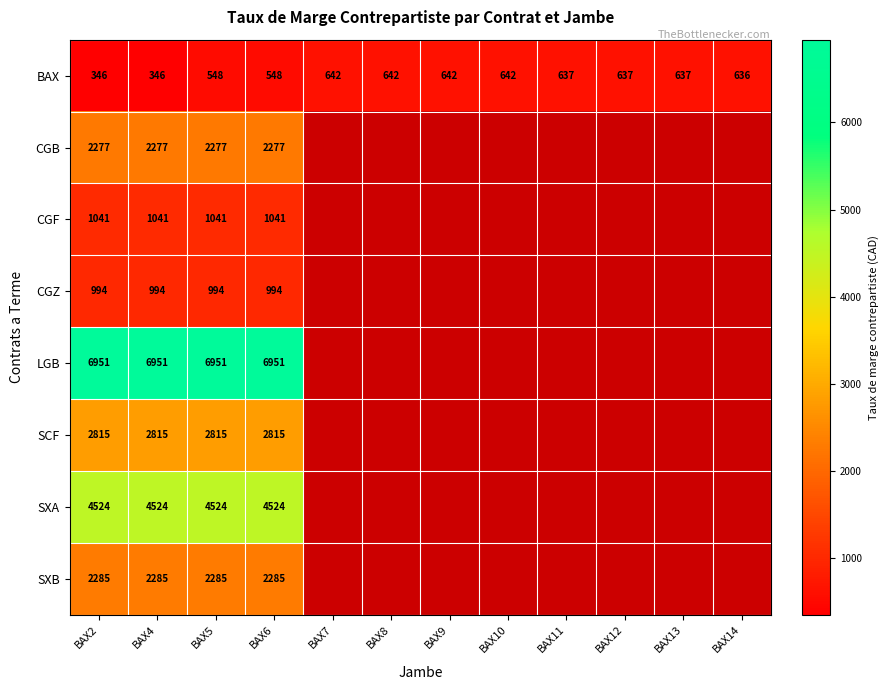

What is the spread (max minus min) of values at BAX4?

6605